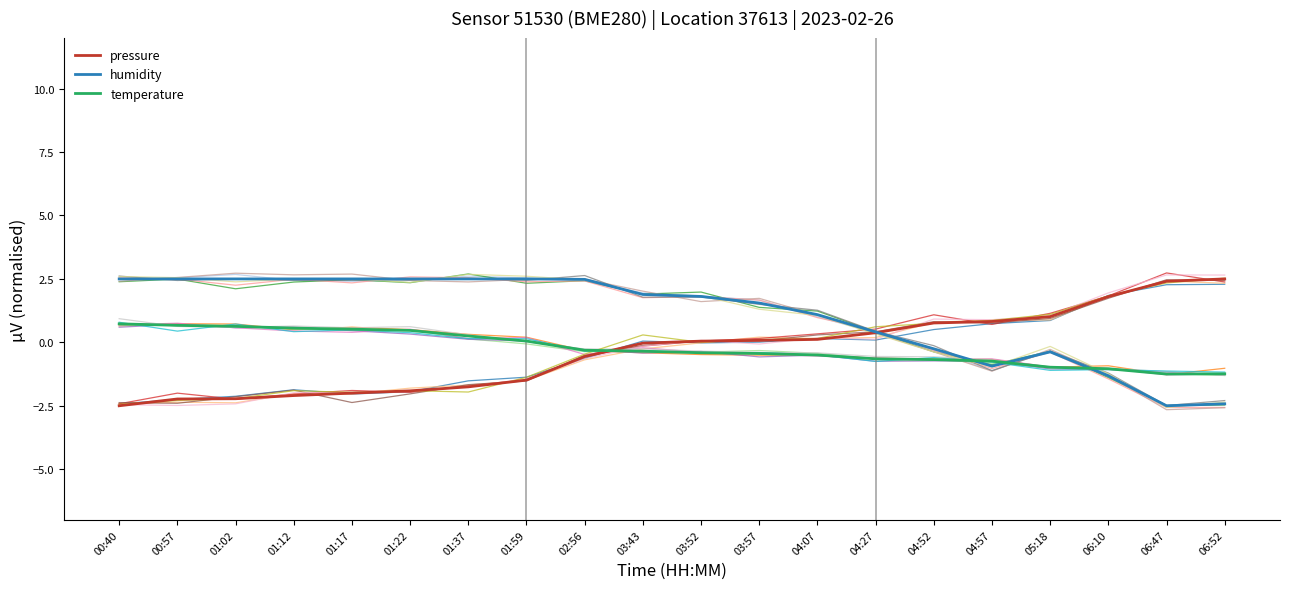

True or false: temperature has a value of -0.2 at 04:07.

False